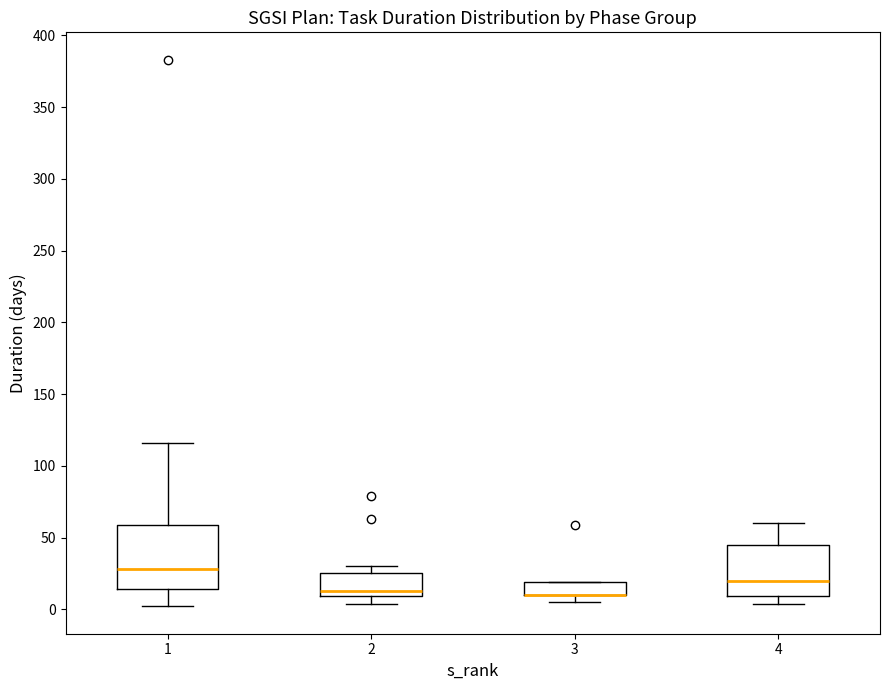

Reading left to right, transcribe this box plot: for each box, give where its median line is, the range the box spans, and where its two whiskers end, as read against the y-axis. The values are not printed on the chart, so give them approximately, as read against the axis.

1: median 30, box 15 to 60, whiskers 0 to 115
2: median 15, box 10 to 25, whiskers 5 to 30
3: median 10 (drawn on the box's lower edge), box 10 to 20, whiskers 5 to 20
4: median 20, box 10 to 45, whiskers 5 to 60